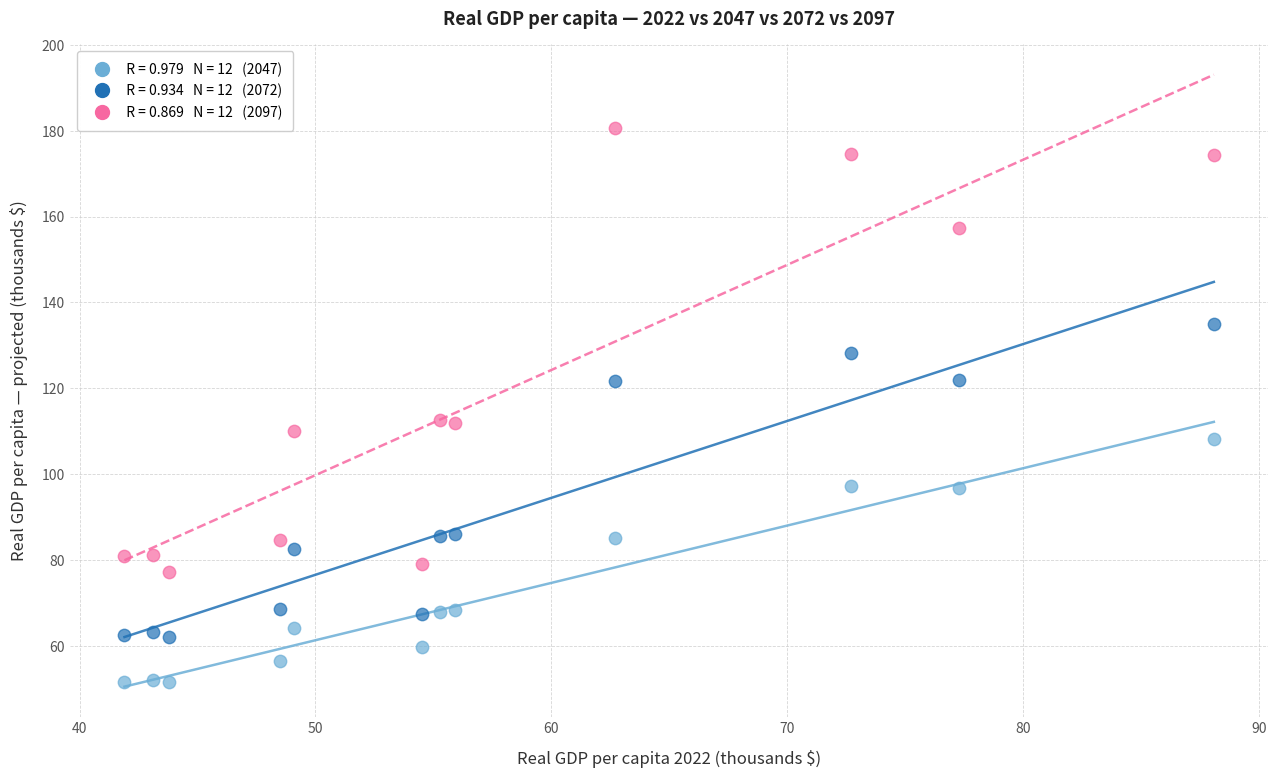

Across all data points, what is the range of Y values (max minus min)?

129.1